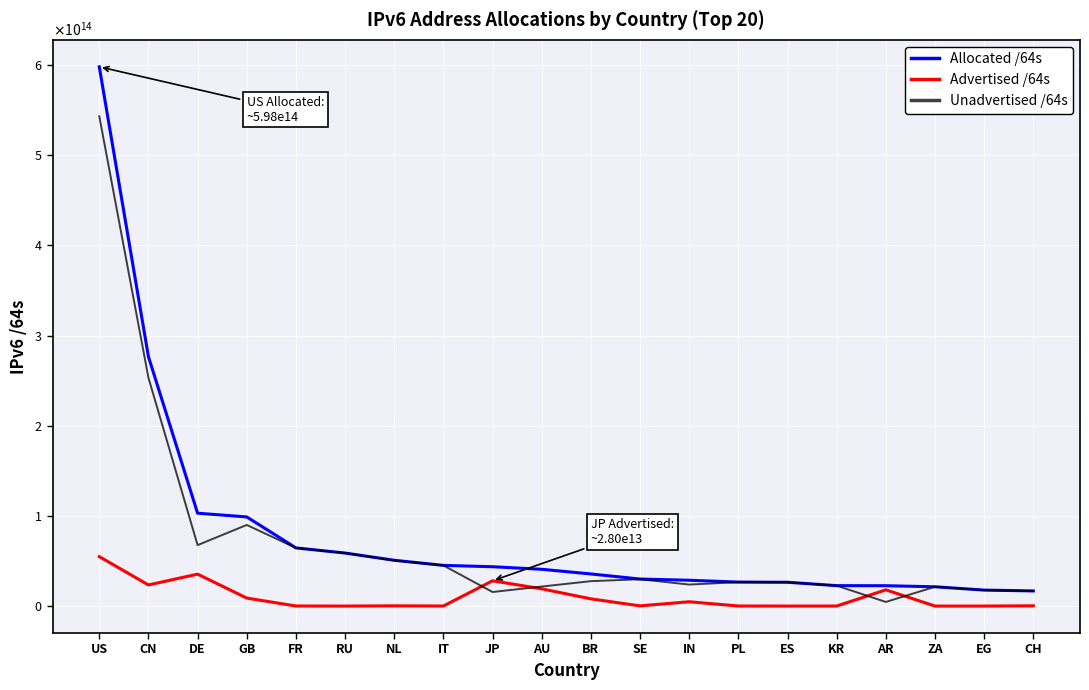

What are all the series names shown in the legend?

Allocated /64s, Advertised /64s, Unadvertised /64s